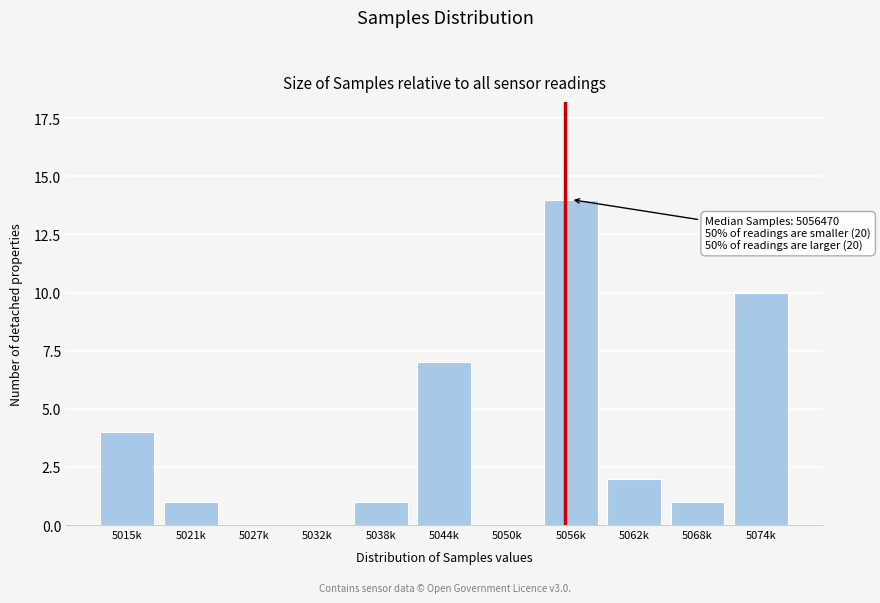

Reading left to right, transcribe all the data shown in this chart.

5015k=4	5021k=1	5027k=0	5032k=0	5038k=1	5044k=7	5050k=0	5056k=14	5062k=2	5068k=1	5074k=10